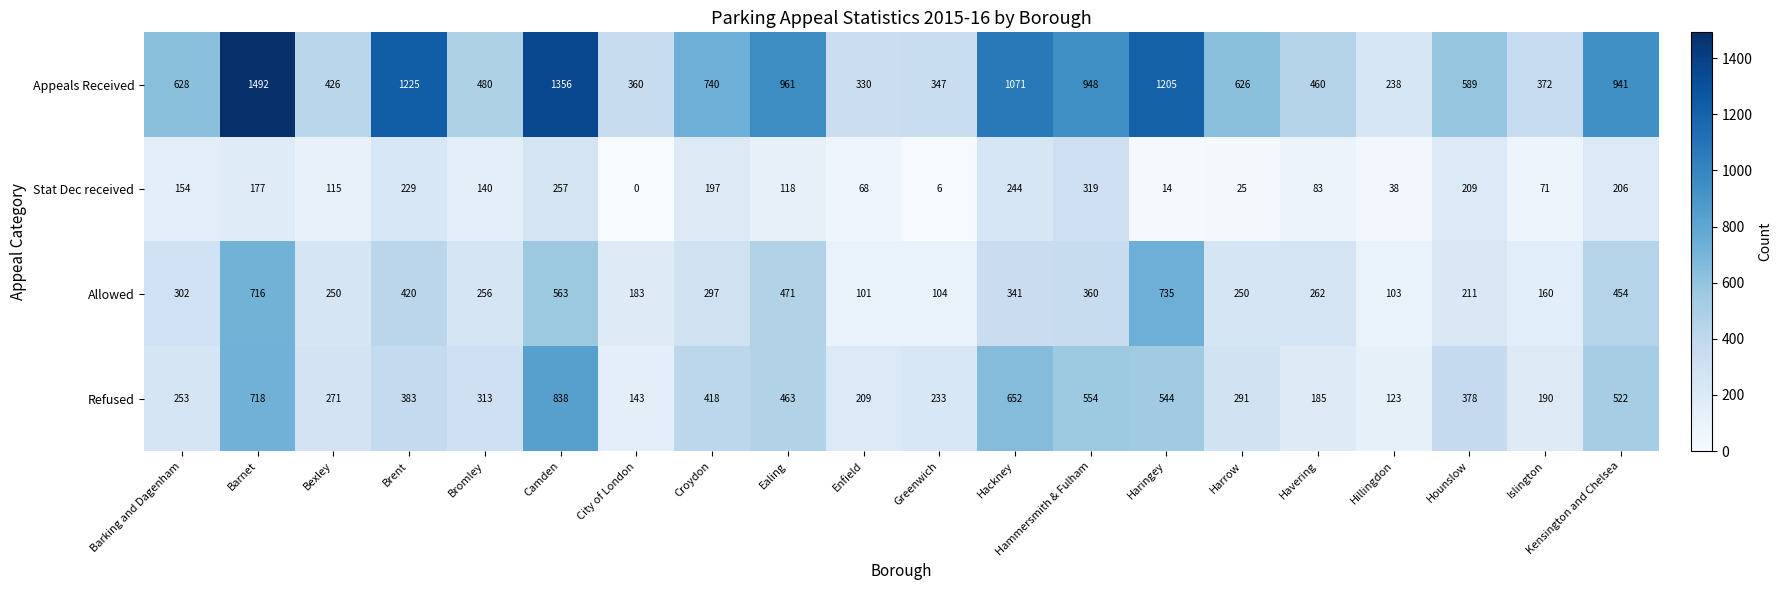

What is the difference between the maximum and minimum values in the Allowed series?

634